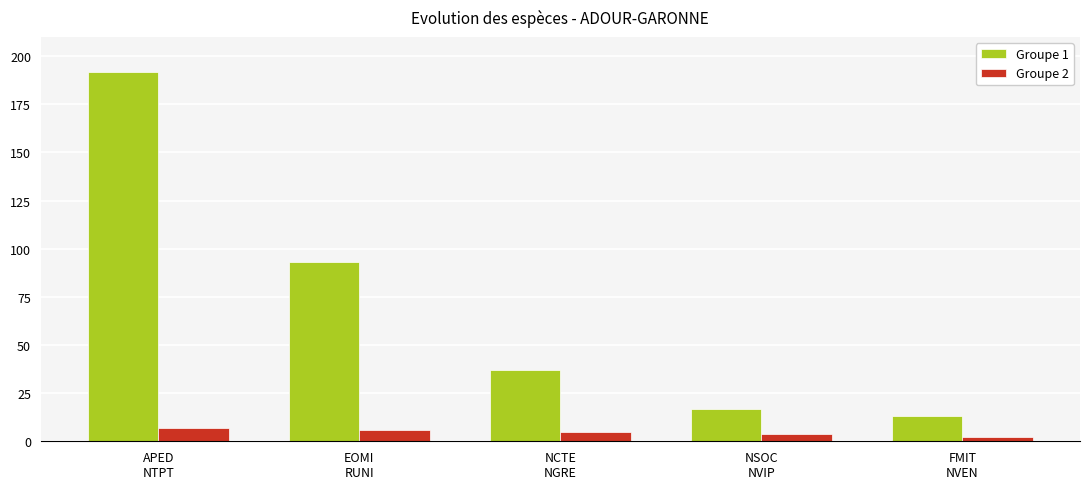

List the series in order of their peak value, highest first.

Groupe 1, Groupe 2